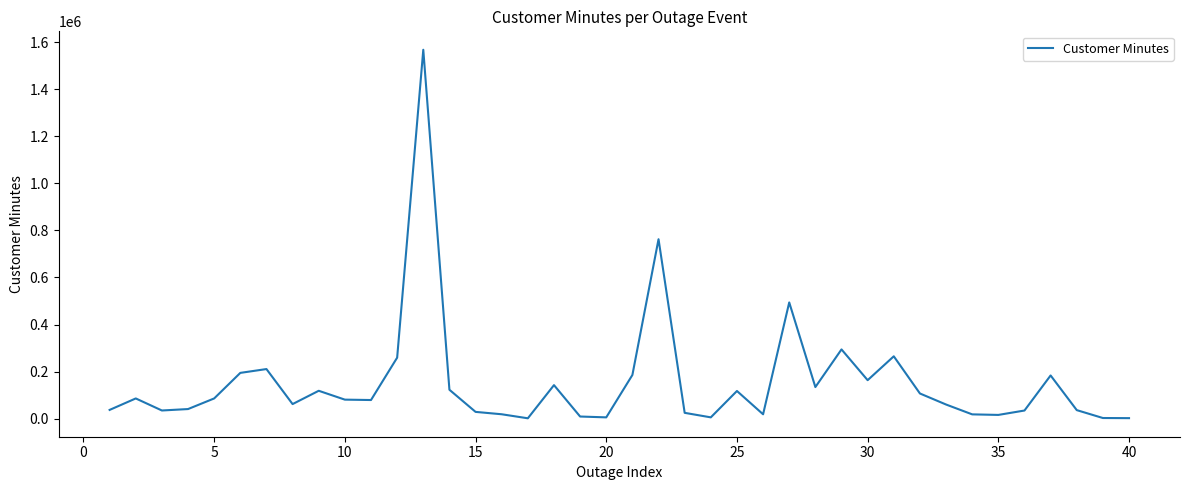

What is the average value?

152766